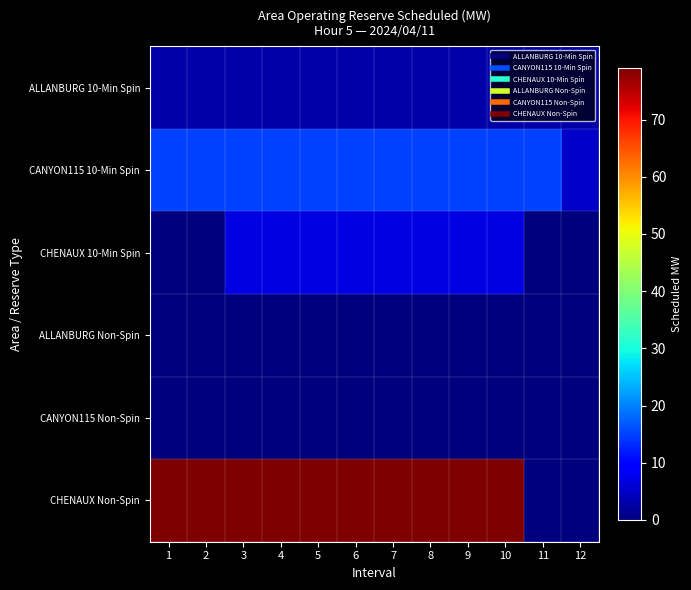

Between 5 and 6, which is larger?

5